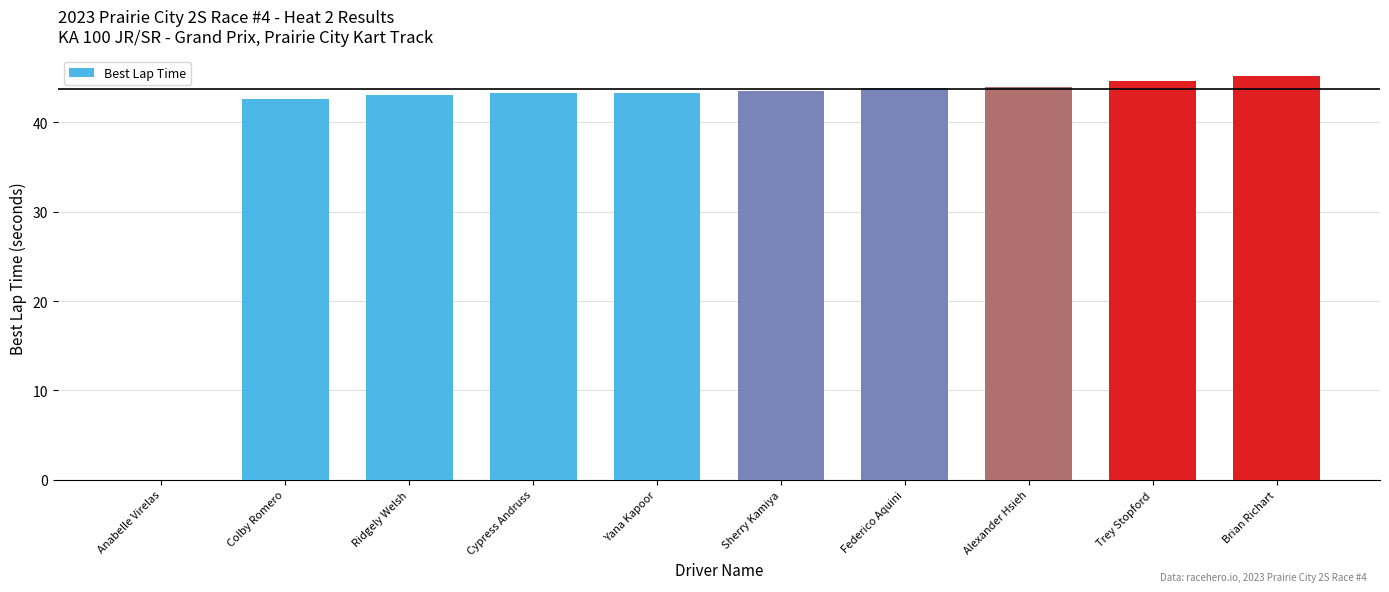

What is the maximum value shown in the chart?

45.2